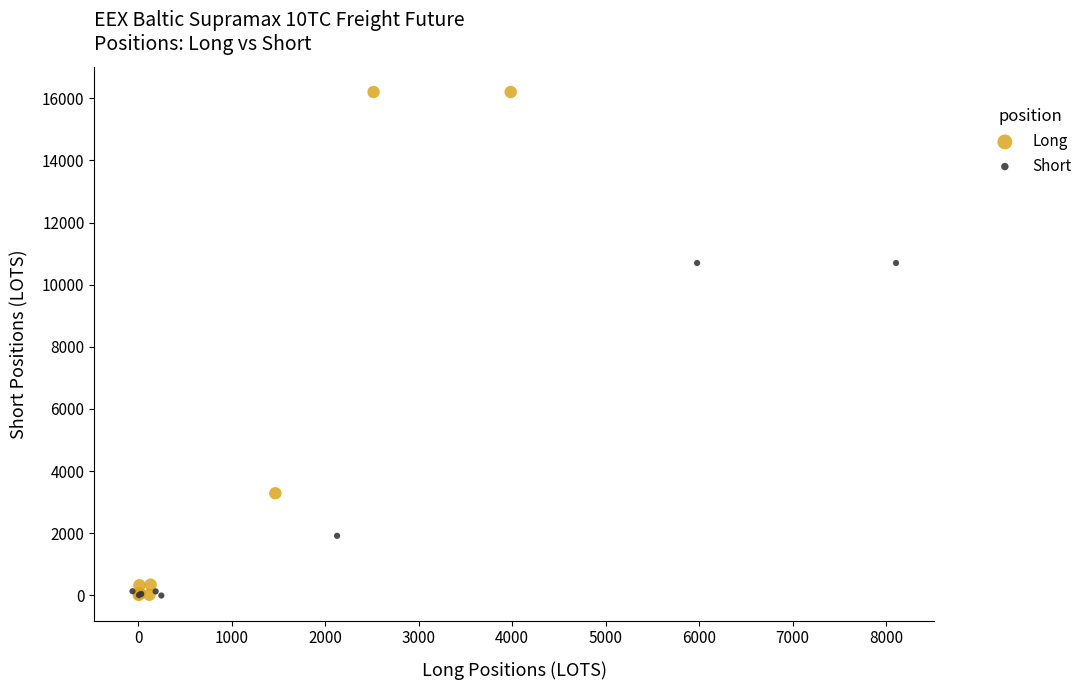

Which series contains the highest Y value?

Long